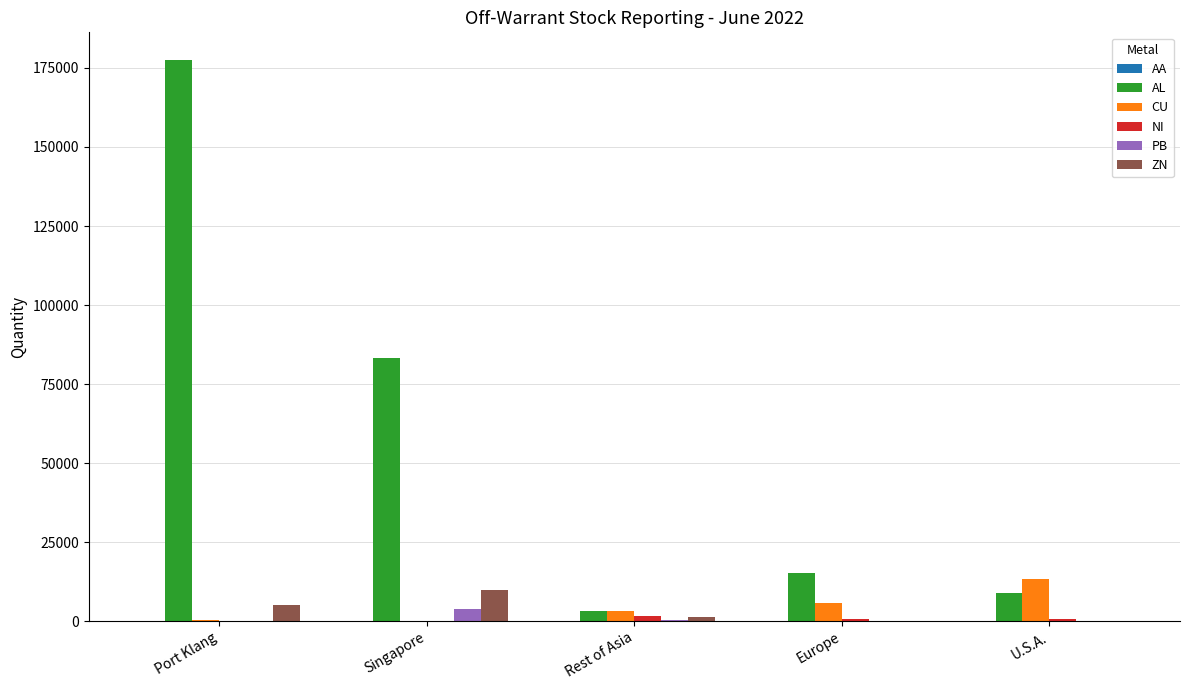

Which series has the largest range (max minus min)?

AL